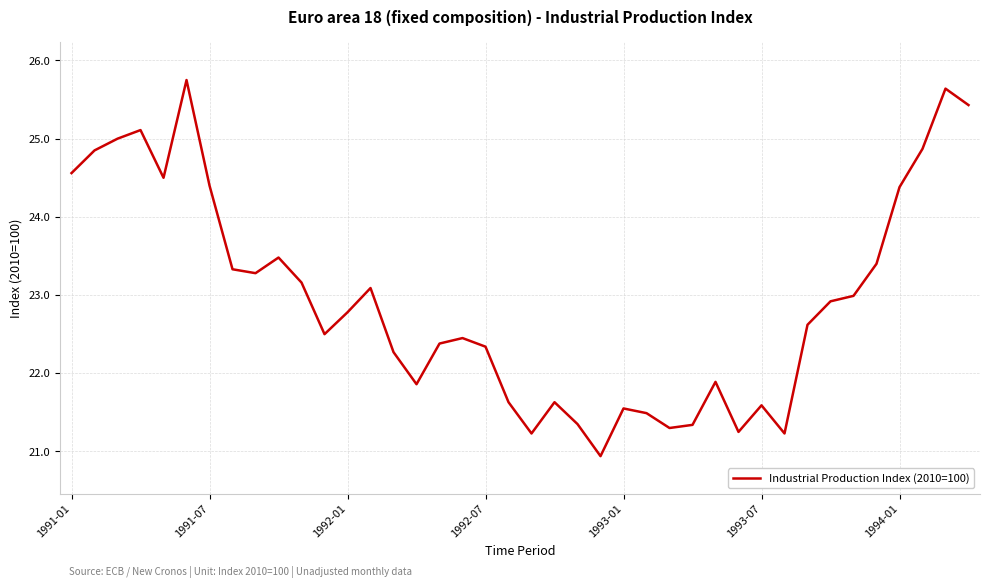

What is the greatest value displayed?

25.8